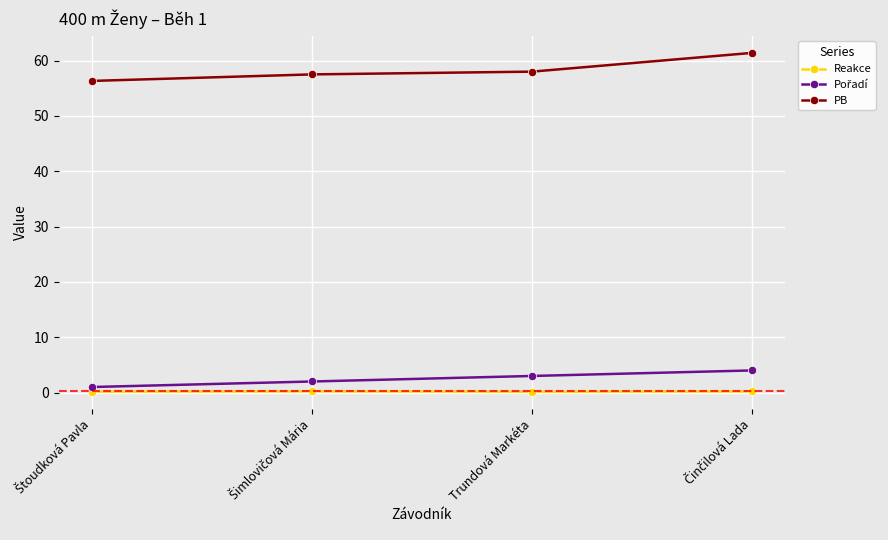

Which series has the largest total across all categories?

PB